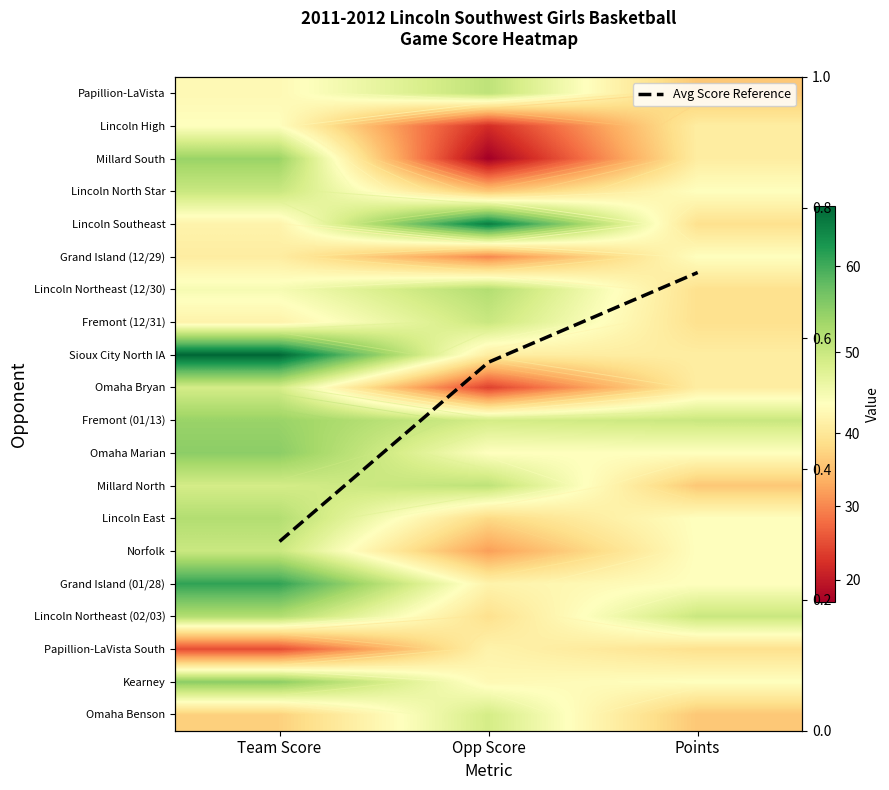

What is the difference between the second highest and minimum values in the Lincoln East series?

6.0